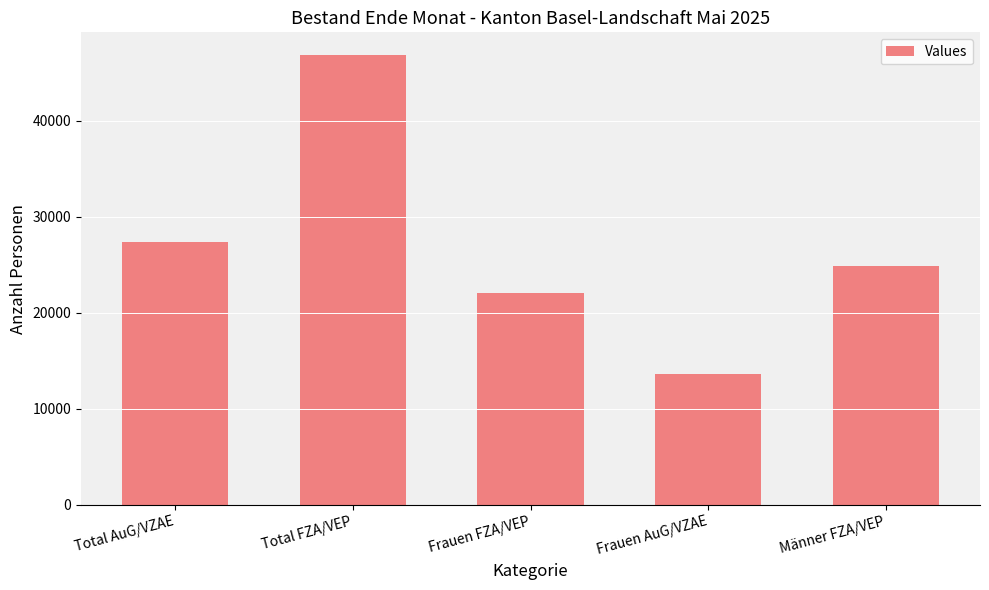

Does the chart contain stacked bars?

No